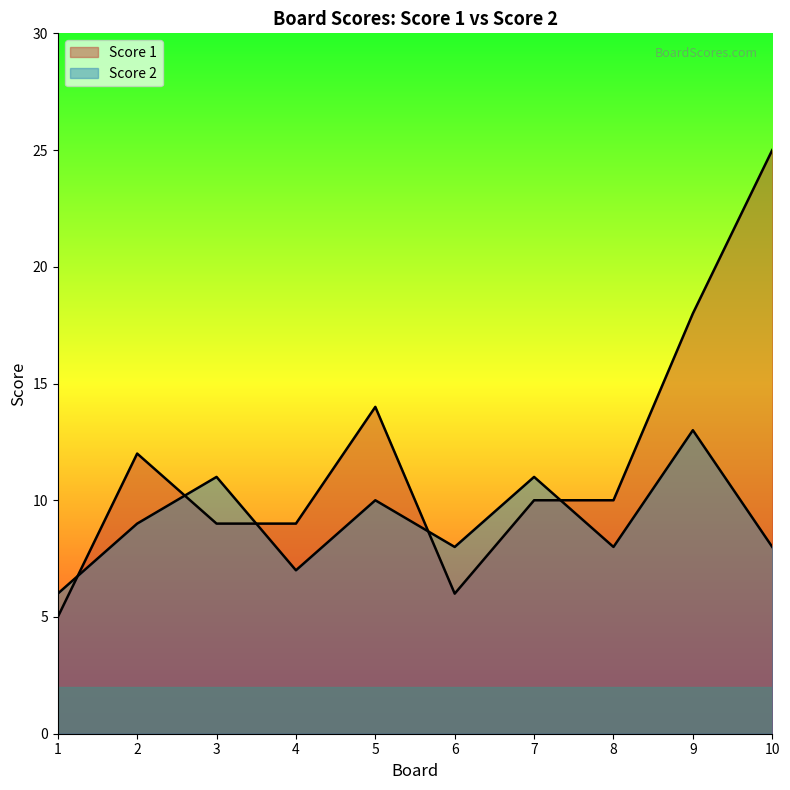

What is the total value across all series at 7?

21